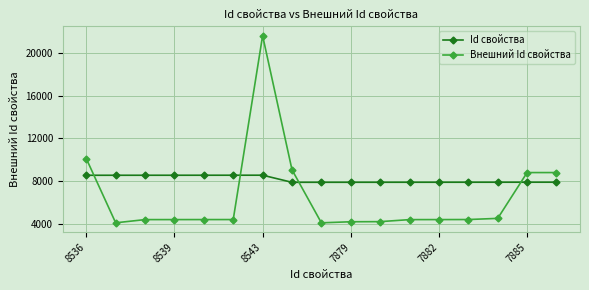

Does the chart have visible grid lines?

Yes